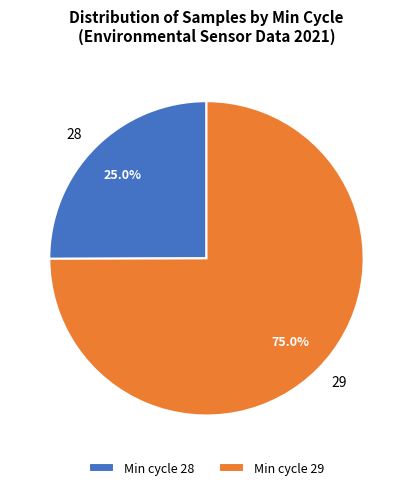

Is there a majority slice in this chart?

Yes